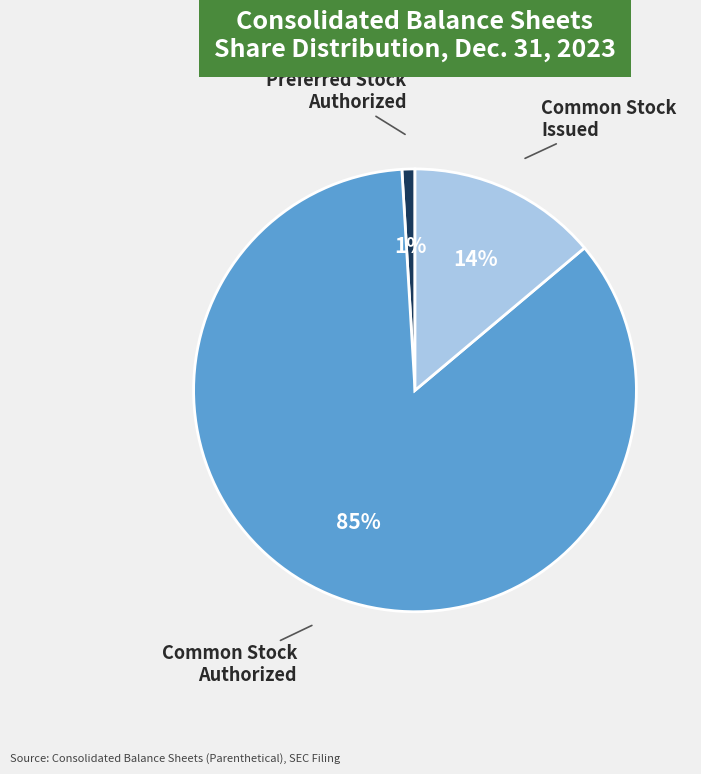

What is the majority slice?

Common Stock Authorized